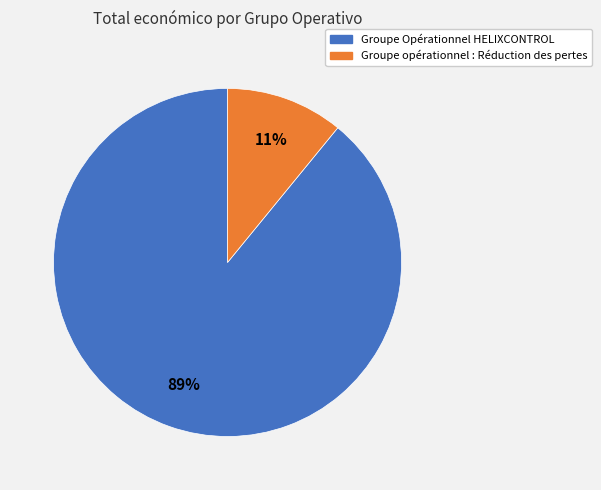

Does Groupe opérationnel : Réduction des pertes represent more than half of the total?

No